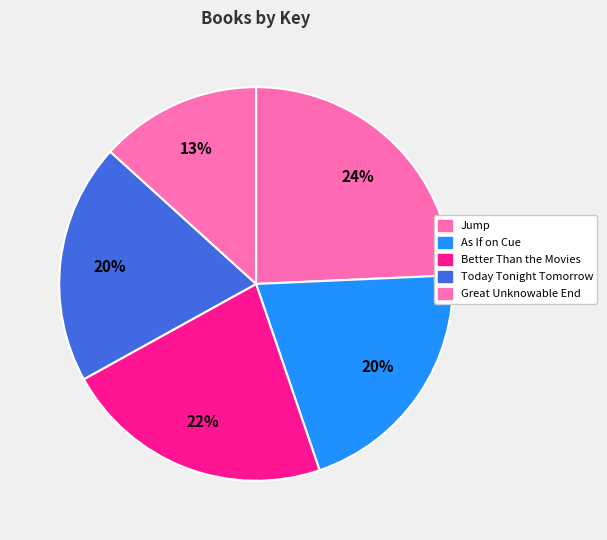

True or false: Today Tonight Tomorrow accounts for 29% of the total.

False